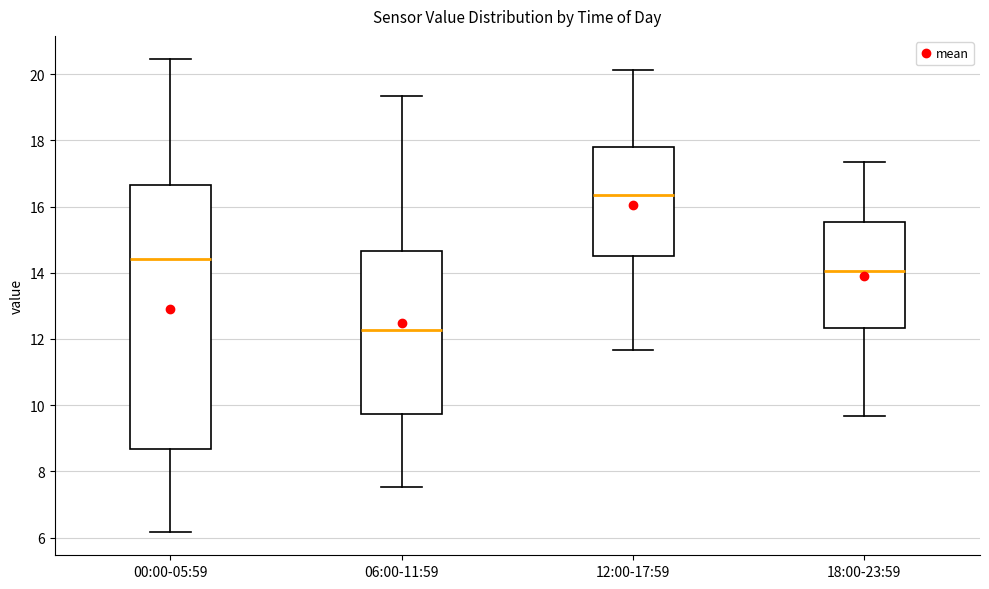

Reading left to right, read every box against the y-axis: the position of its median line, the range the box covers, and the ends of its whiskers. The values are not printed on the chart, so give them approximately, as read against the axis.

00:00-05:59: median 14.4, box 8.6 to 16.6, whiskers 6.2 to 20.4
06:00-11:59: median 12.2, box 9.8 to 14.6, whiskers 7.6 to 19.4
12:00-17:59: median 16.4, box 14.6 to 17.8, whiskers 11.6 to 20.2
18:00-23:59: median 14.0, box 12.4 to 15.6, whiskers 9.6 to 17.4